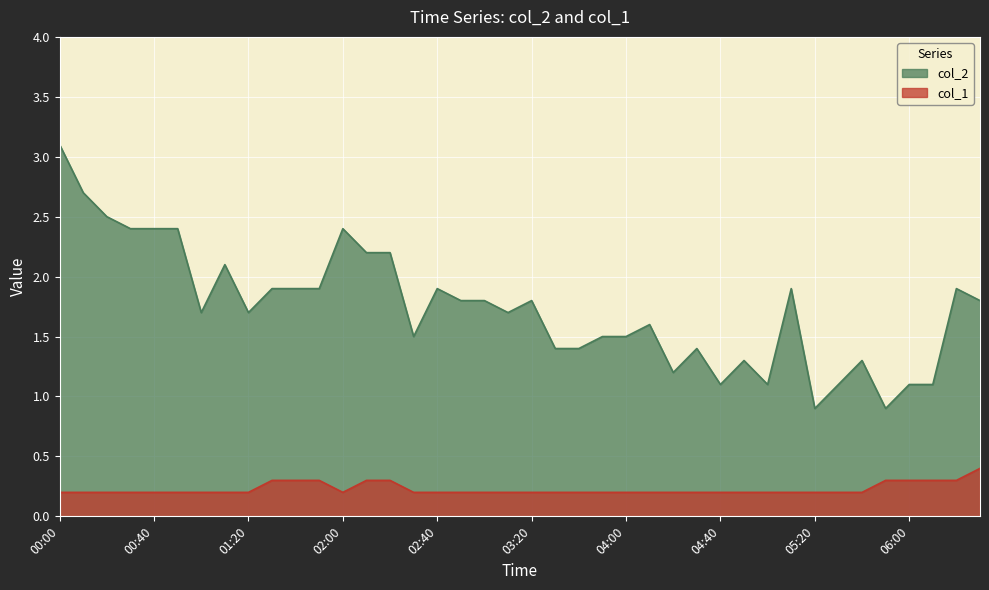

Where is col_1 nearest to the value 0?

00:00